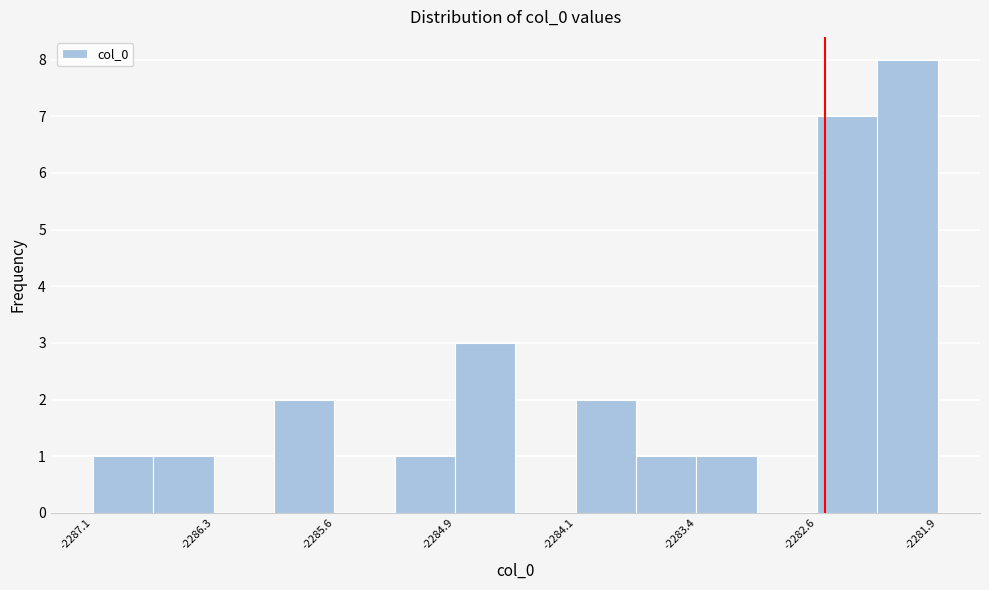

Read against the x-axis, roughly where is the centre of the tallest bar?

-2282.1